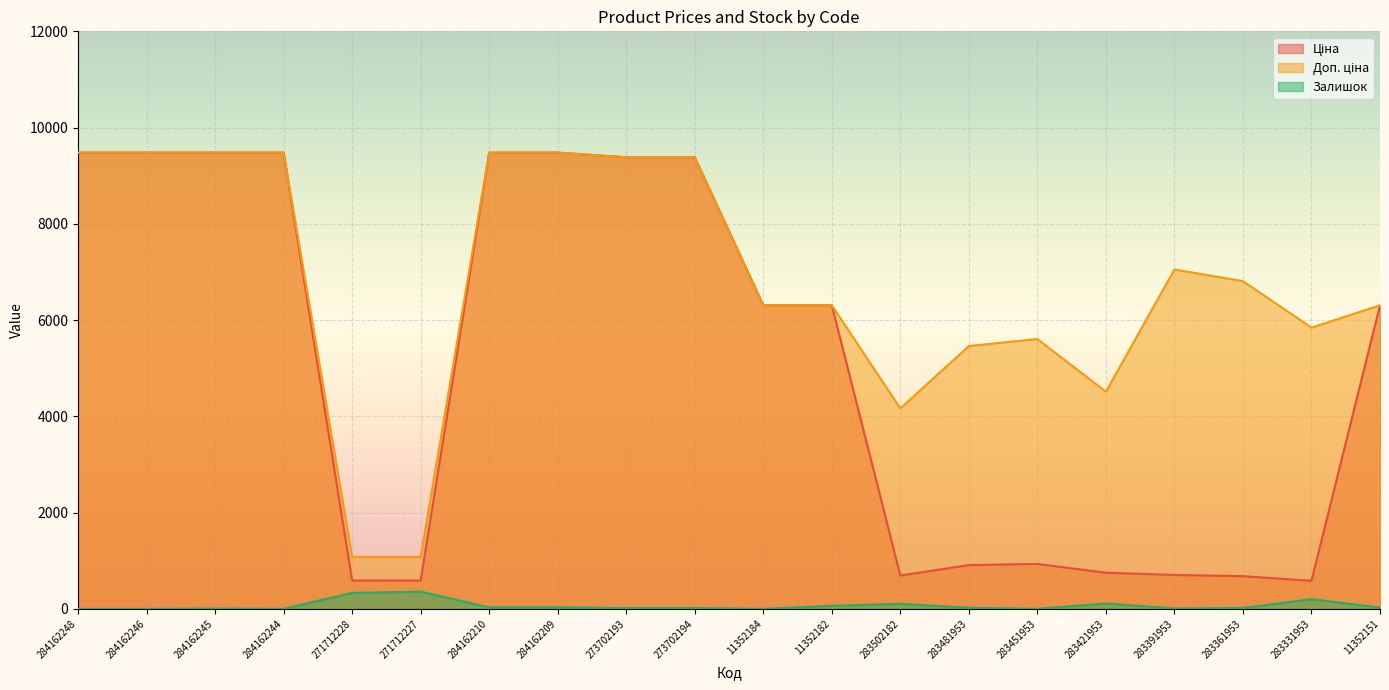

Which category has the lowest value in the Залишок series?

284162248